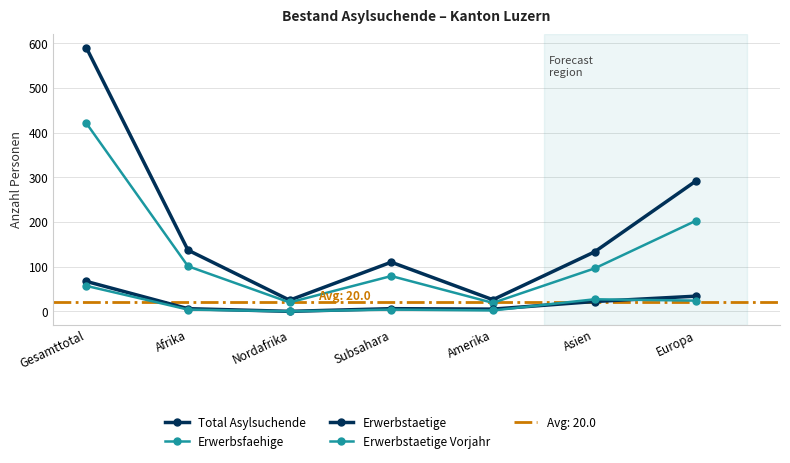

What is the sum of the Erwerbstaetige values at Europa and Gesamttotal?

101